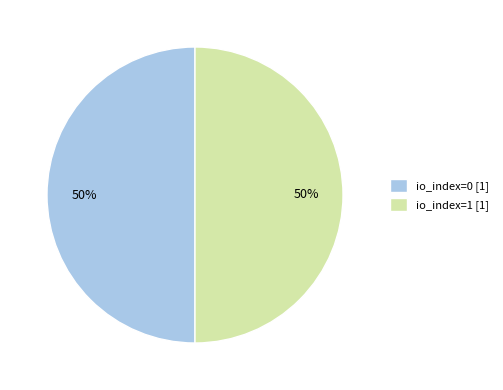

Count the number of slices in the pie.

2